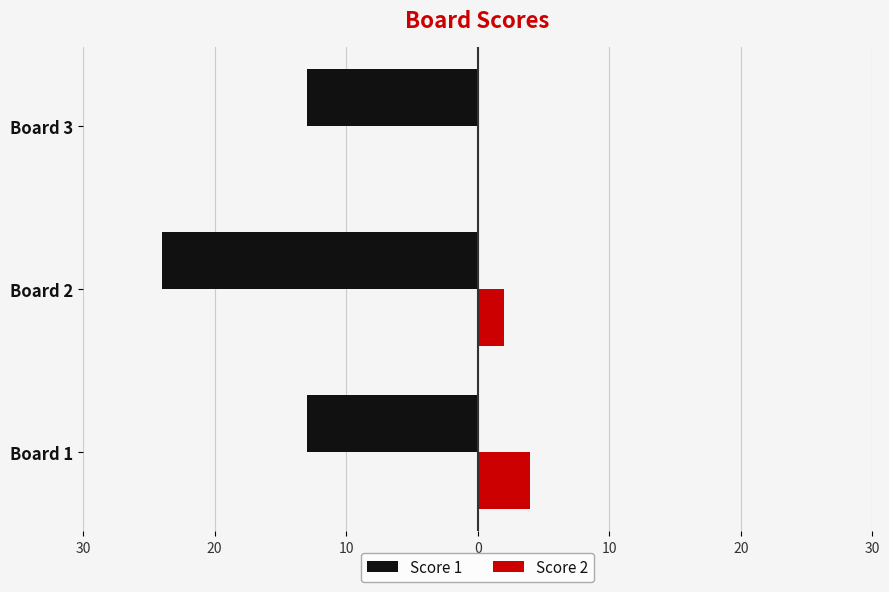

What is the difference between the maximum and second lowest values in the Score 2 series?

2